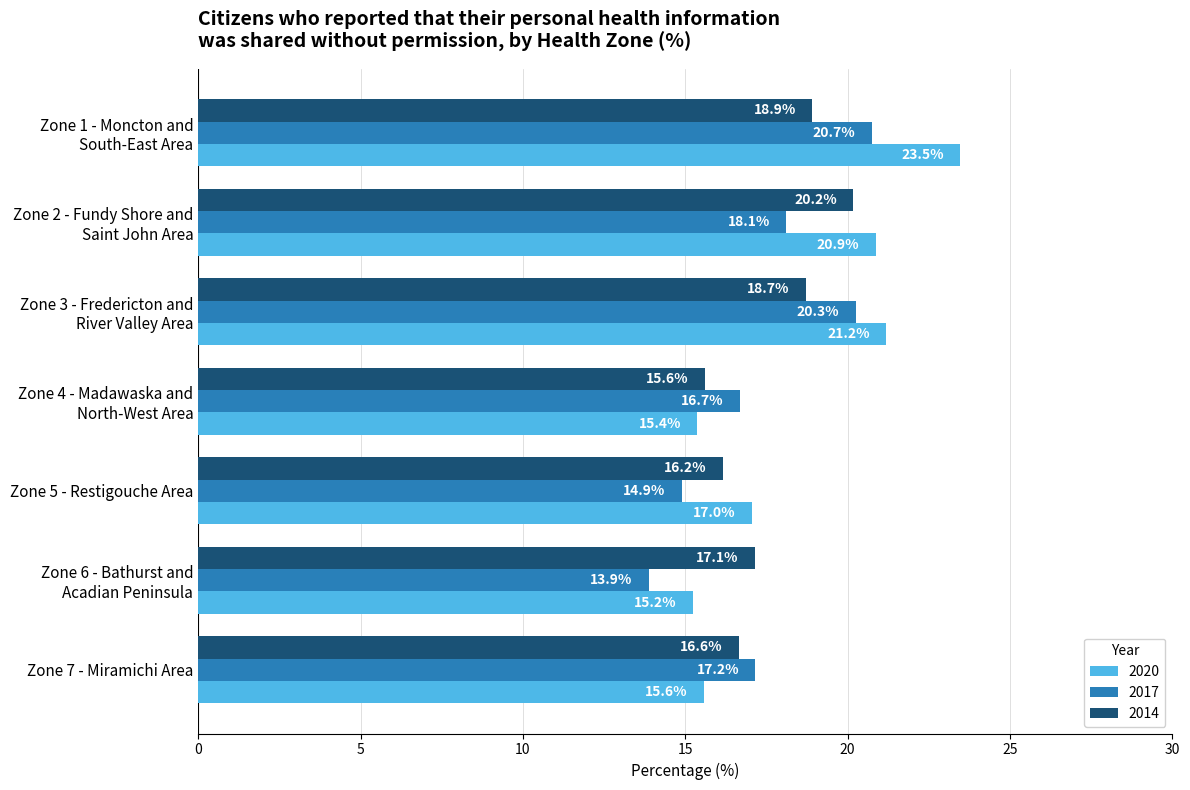

What value does the 2014 series have at Zone 2 - Fundy Shore and
Saint John Area?

20.2